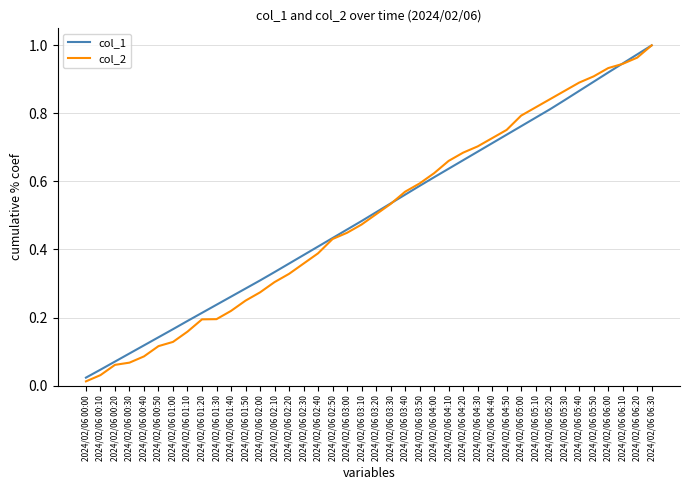

Which series has the widest spread of values?

col_2